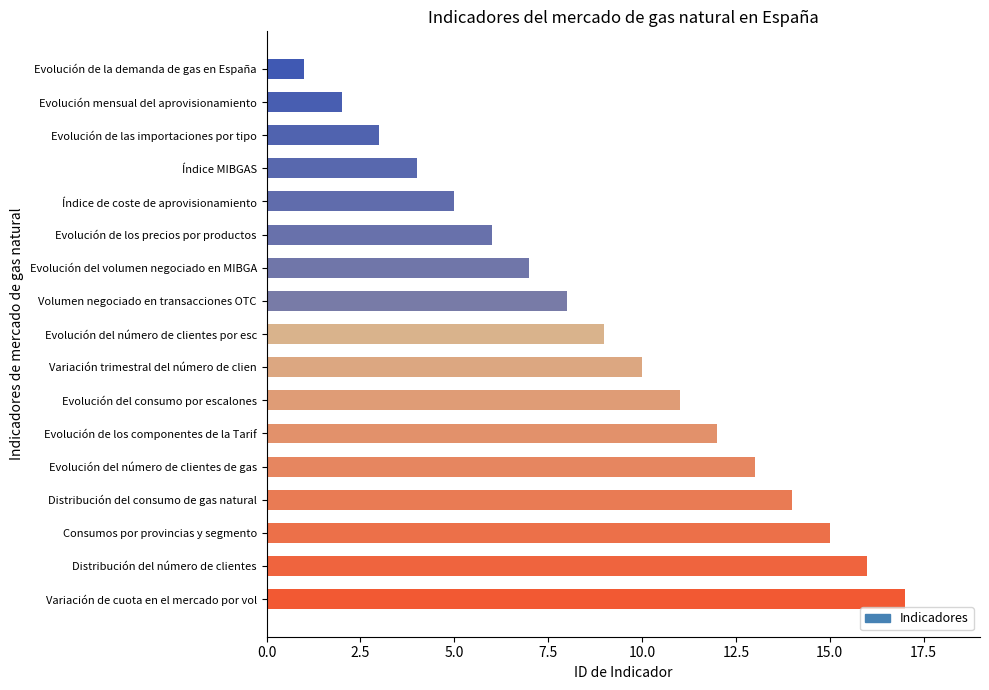

List the labels in order of value, smallest first.

Evolución de la demanda de gas en España, Evolución mensual del aprovisionamiento, Evolución de las importaciones por tipo, Índice MIBGAS, Índice de coste de aprovisionamiento, Evolución de los precios por productos, Evolución del volumen negociado en MIBGA, Volumen negociado en transacciones OTC, Evolución del número de clientes por esc, Variación trimestral del número de clien, Evolución del consumo por escalones, Evolución de los componentes de la Tarif, Evolución del número de clientes de gas, Distribución del consumo de gas natural, Consumos por provincias y segmento, Distribución del número de clientes, Variación de cuota en el mercado por vol